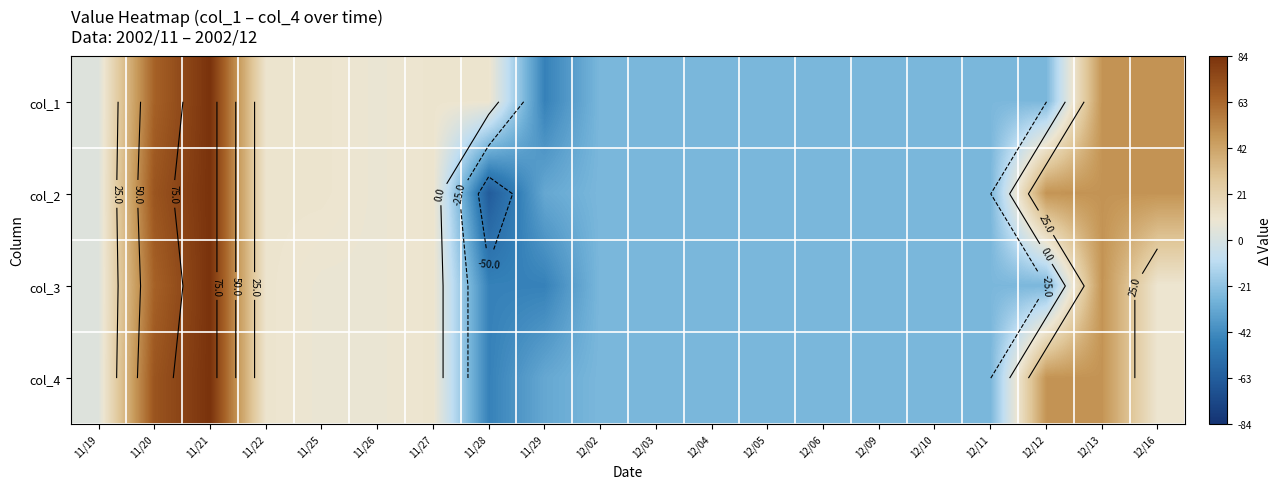

Rank the categories by col_1 value from highest to lowest.

11/21, 11/20, 12/13, 12/16, 11/22, 11/25, 11/27, 11/28, 11/26, 11/19, 12/02, 12/03, 12/04, 12/05, 12/06, 12/09, 12/10, 12/11, 12/12, 11/29